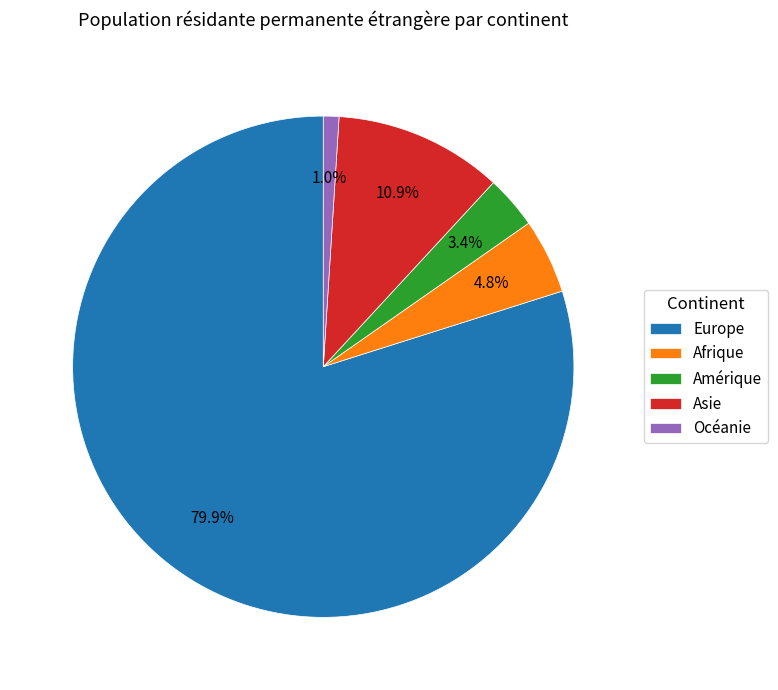

What is the total percentage of Asie and Amérique?

14.3%